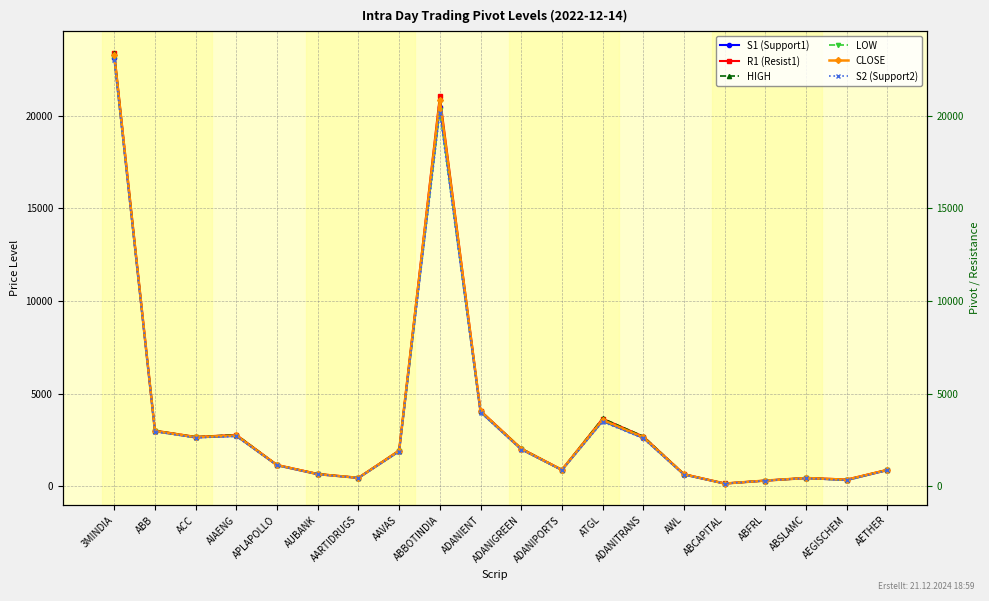

What are all the series names shown in the legend?

S1 (Support1), R1 (Resist1), HIGH, LOW, CLOSE, S2 (Support2)